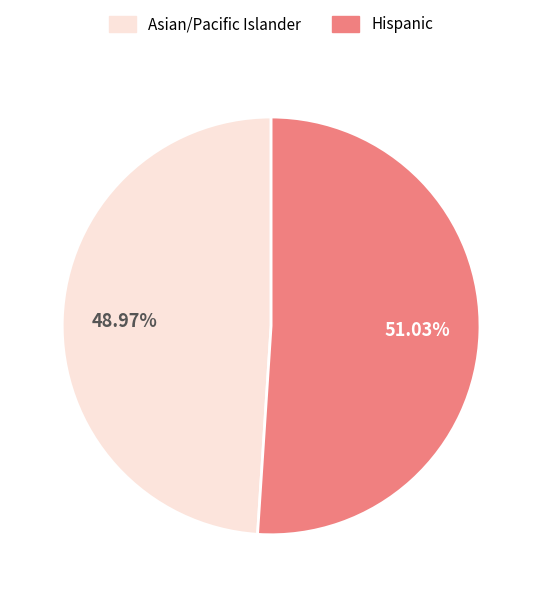

Does any single category account for the majority?

Yes